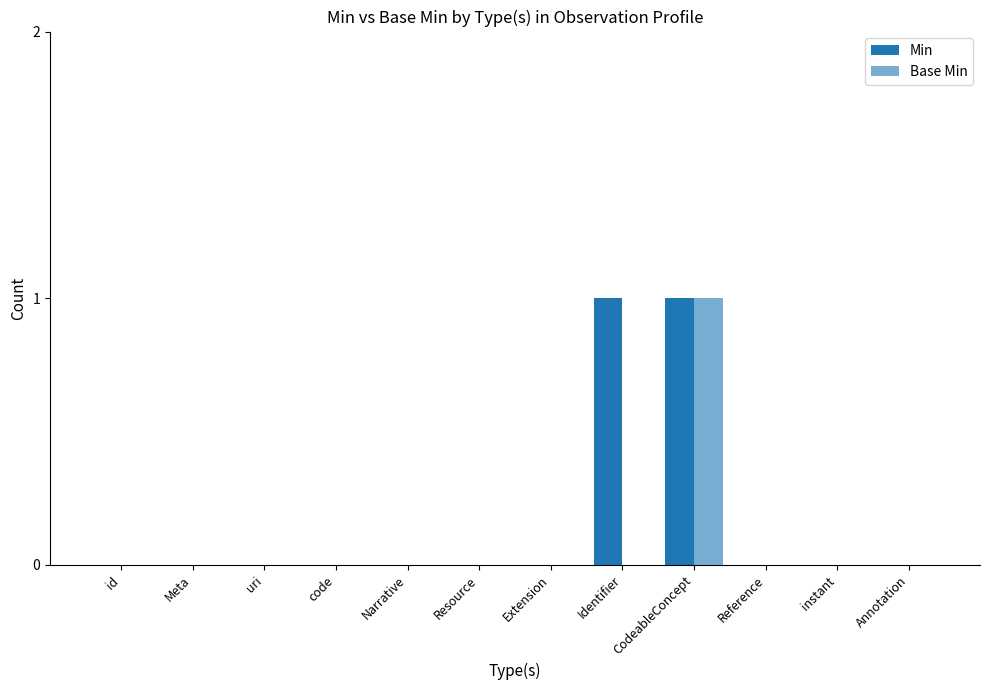

Rank the series by their average value, from highest to lowest.

Min, Base Min